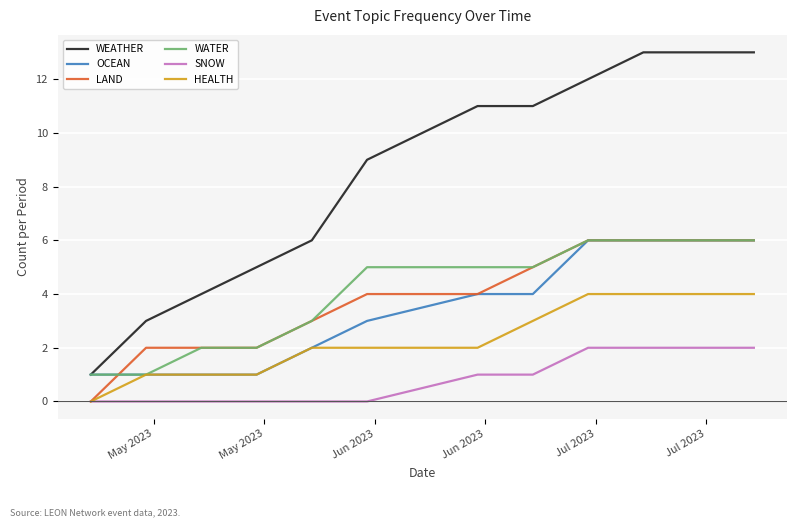

Reading left to right, what are all the values shown in this chart?

WEATHER: 1	3	4	5	6	9	11	11	12	13	13	13
OCEAN: 1	1	1	1	2	3	4	4	6	6	6	6
LAND: 0	2	2	2	3	4	4	5	6	6	6	6
WATER: 1	1	2	2	3	5	5	5	6	6	6	6
SNOW: 0	0	0	0	0	0	1	1	2	2	2	2
HEALTH: 0	1	1	1	2	2	2	3	4	4	4	4